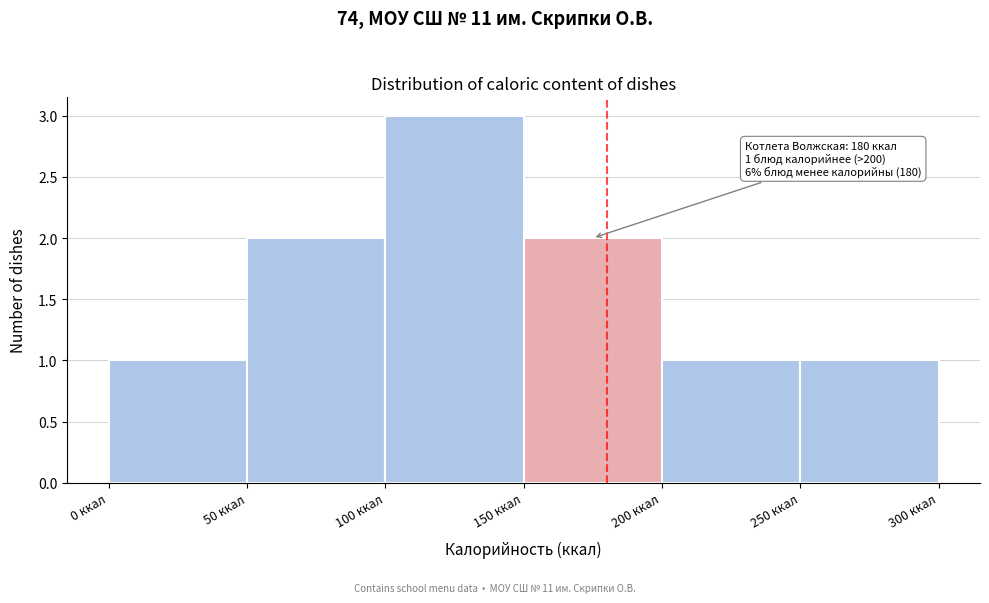

Which range on the x-axis has the tallest bar?

100 to 150